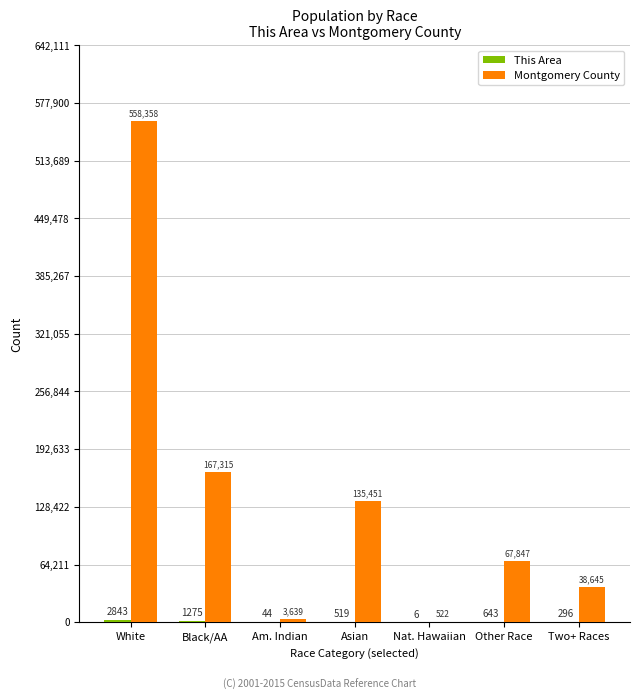

Between White and Asian, which series saw the biggest shift?

Montgomery County